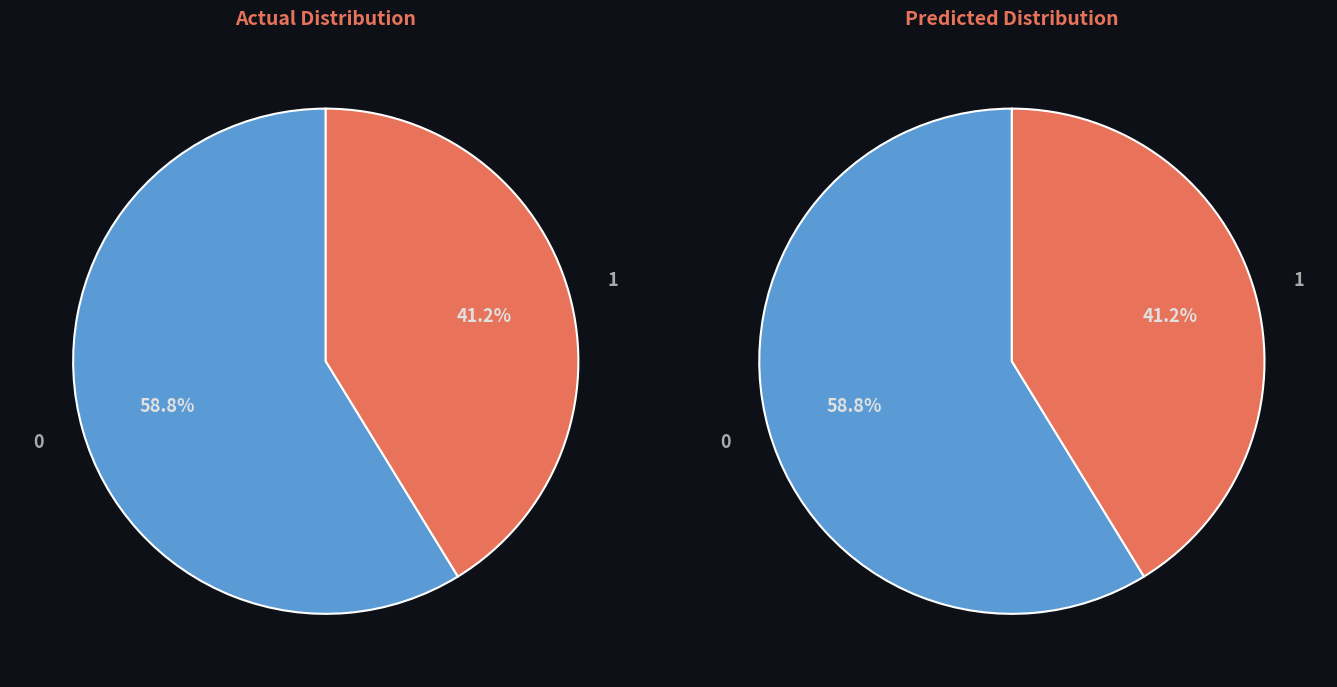

To the nearest percent, what portion does up represent?

59%